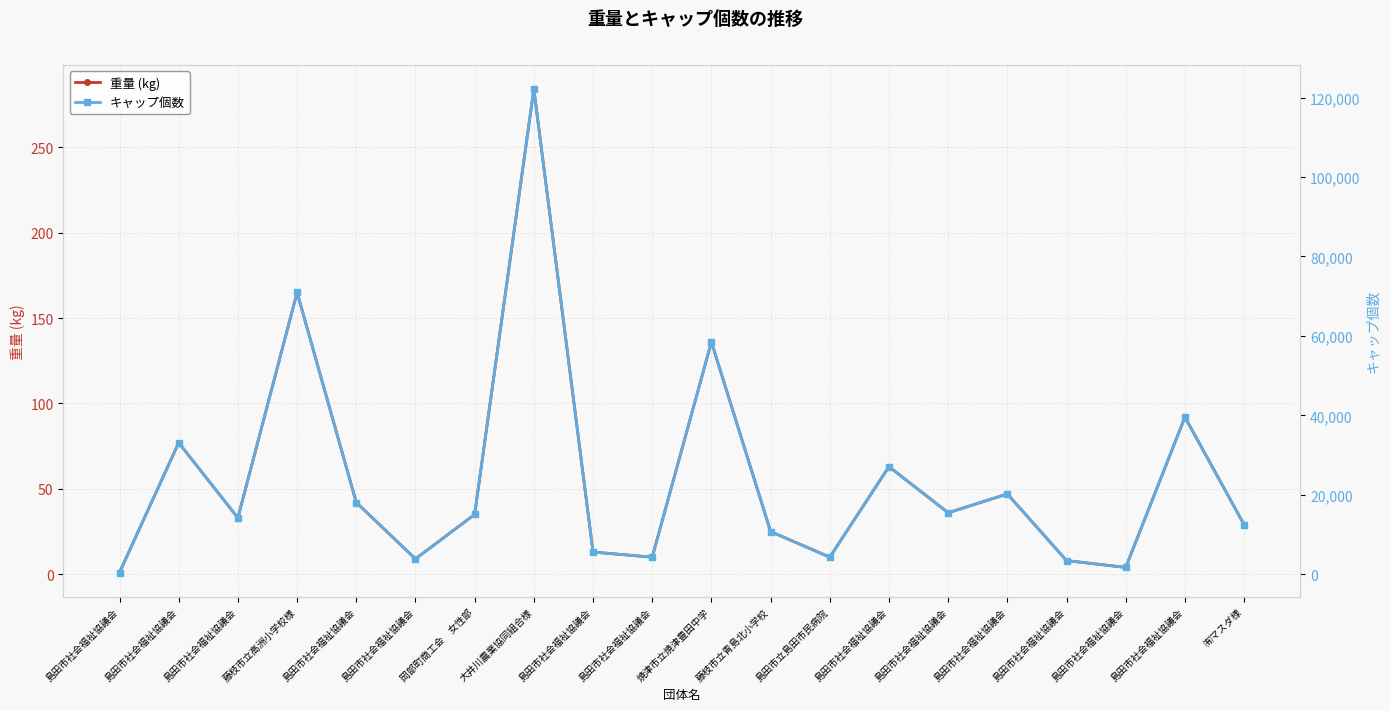

Reading right to left, extract all data points from this chart.

重量 (kg): ㈲マスダ様=29	島田市社会福祉協議会=92	島田市社会福祉協議会=4	島田市社会福祉協議会=8	島田市社会福祉協議会=47	島田市社会福祉協議会=36	島田市社会福祉協議会=63	島田市立島田市民病院=10	藤枝市立青島北小学校=25	焼津市立焼津豊田中学=136	島田市社会福祉協議会=10	島田市社会福祉協議会=13	大井川農業協同組合様=284	岡部町商工会　女性部=35	島田市社会福祉協議会=9	島田市社会福祉協議会=42	藤枝市立高洲小学校様=165	島田市社会福祉協議会=33	島田市社会福祉協議会=77	島田市社会福祉協議会=1
キャップ個数: ㈲マスダ様=12470	島田市社会福祉協議会=39560	島田市社会福祉協議会=1720	島田市社会福祉協議会=3440	島田市社会福祉協議会=20210	島田市社会福祉協議会=15480	島田市社会福祉協議会=27090	島田市立島田市民病院=4300	藤枝市立青島北小学校=10750	焼津市立焼津豊田中学=58480	島田市社会福祉協議会=4300	島田市社会福祉協議会=5590	大井川農業協同組合様=122120	岡部町商工会　女性部=15050	島田市社会福祉協議会=3870	島田市社会福祉協議会=18060	藤枝市立高洲小学校様=70950	島田市社会福祉協議会=14190	島田市社会福祉協議会=33110	島田市社会福祉協議会=430